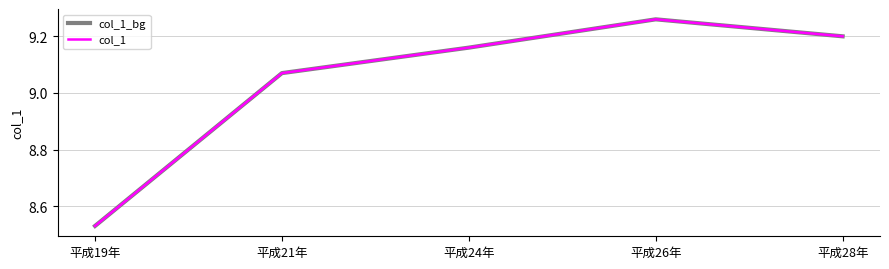

What is the average value of the col_1 series?

9.0